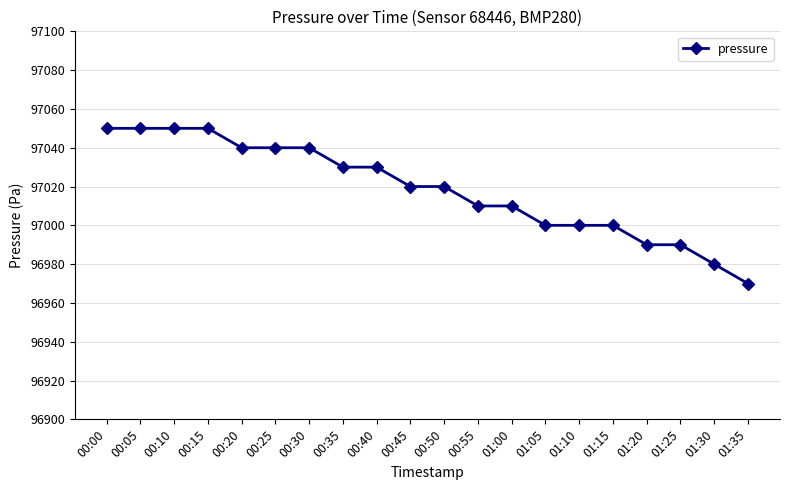

Which has a higher value, 01:35 or 01:15?

01:15